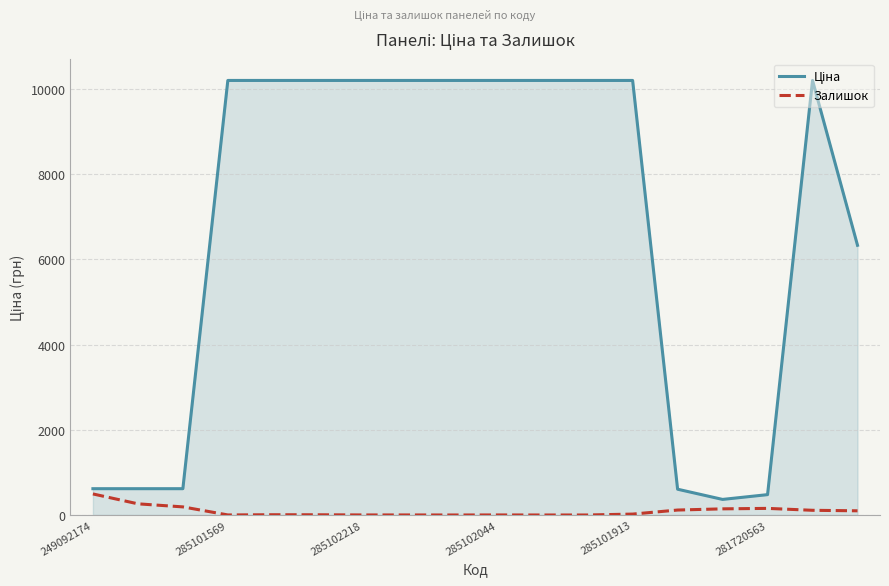

Which series has the widest spread of values?

Ціна